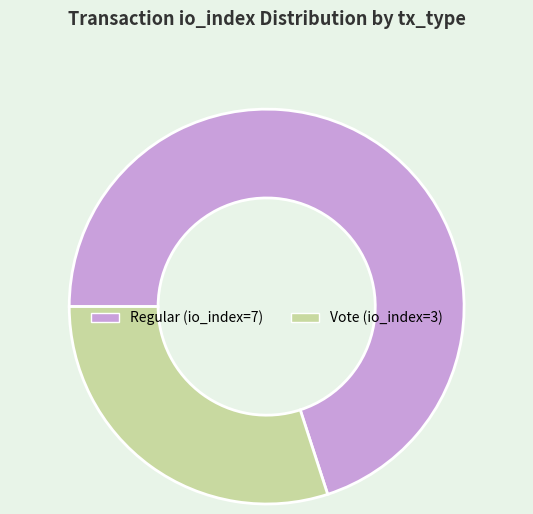

Is Regular (io_index=7) the majority of the pie?

Yes